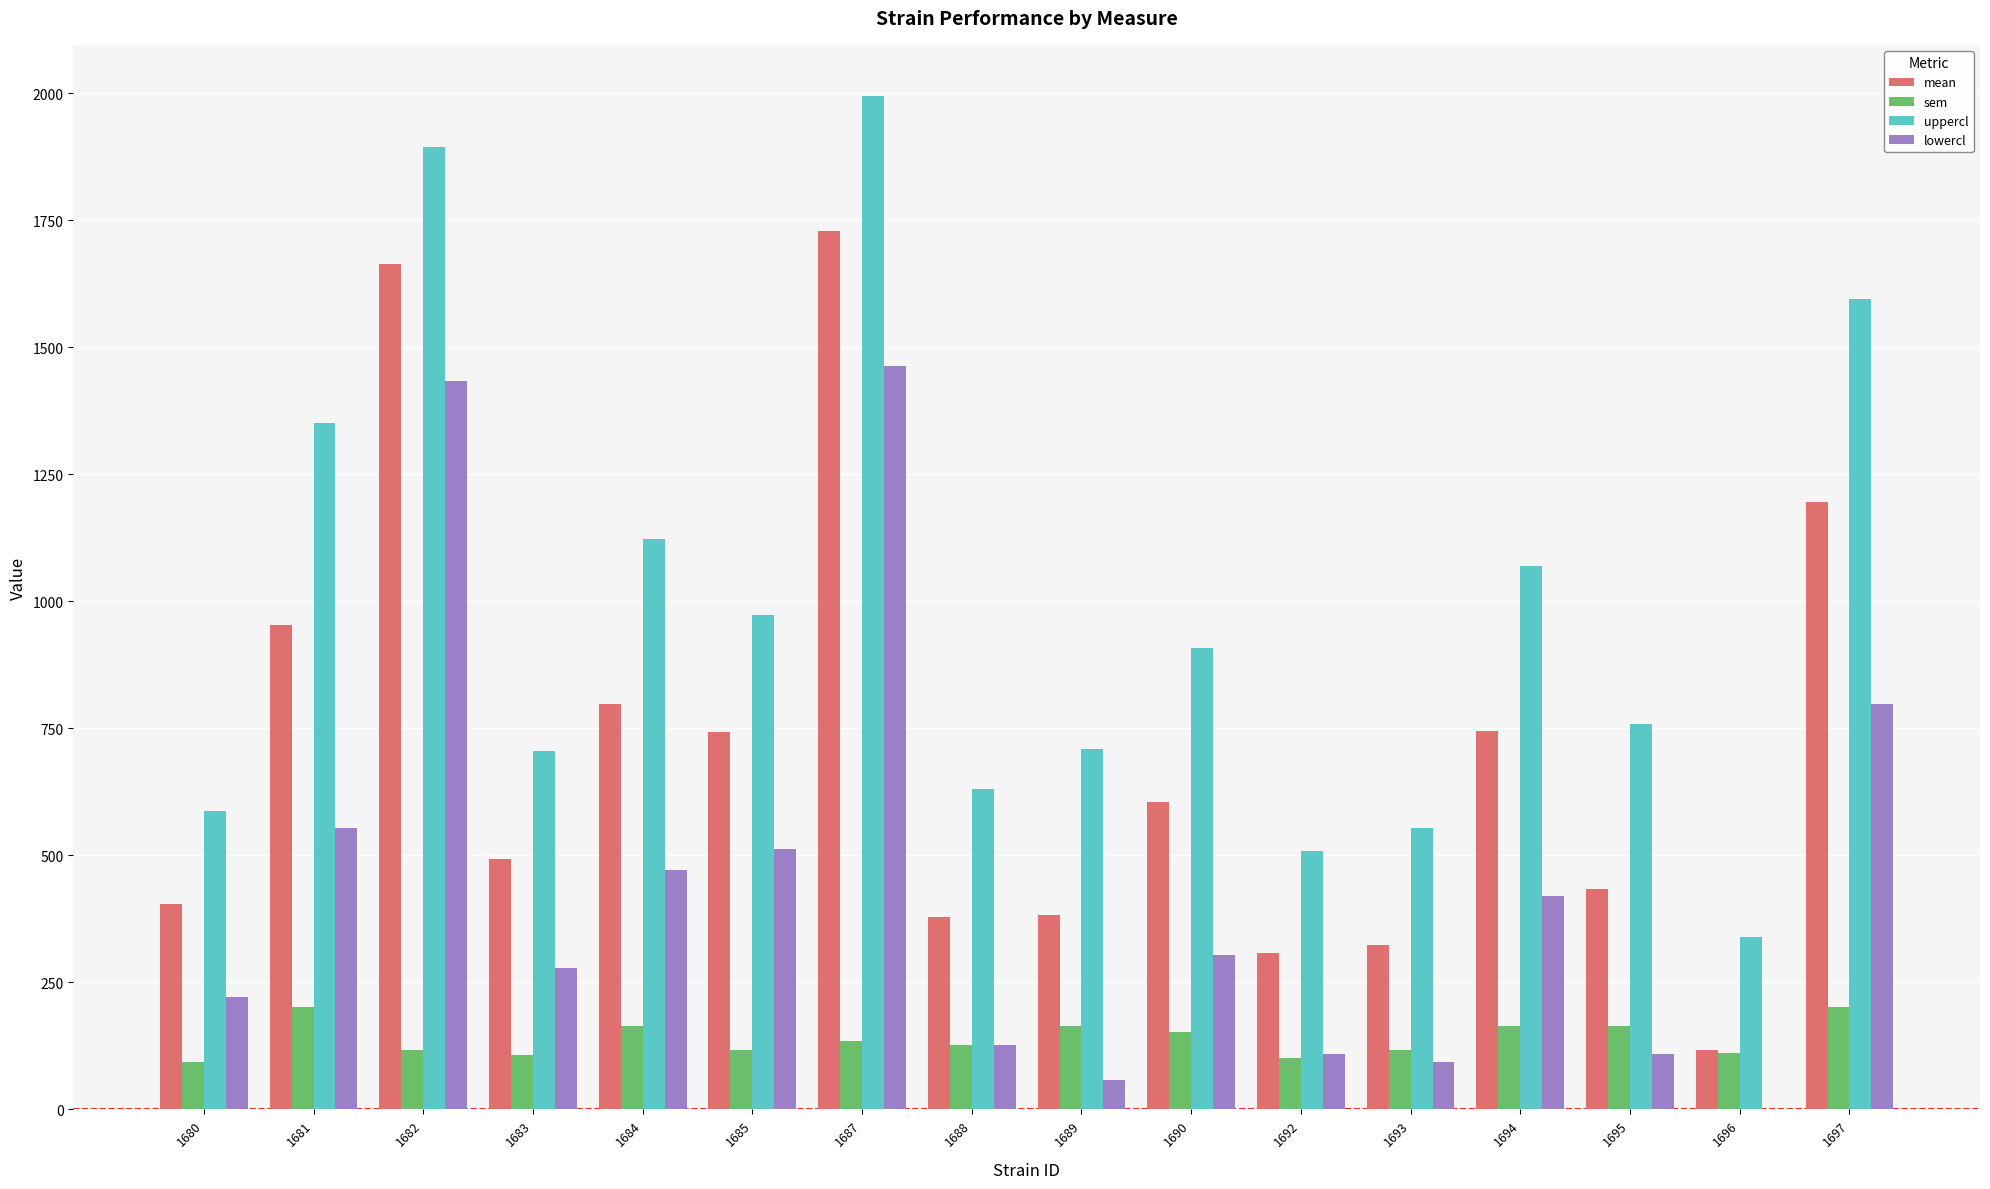

What is the difference between the mean values at 1696 and 1690?

488.3